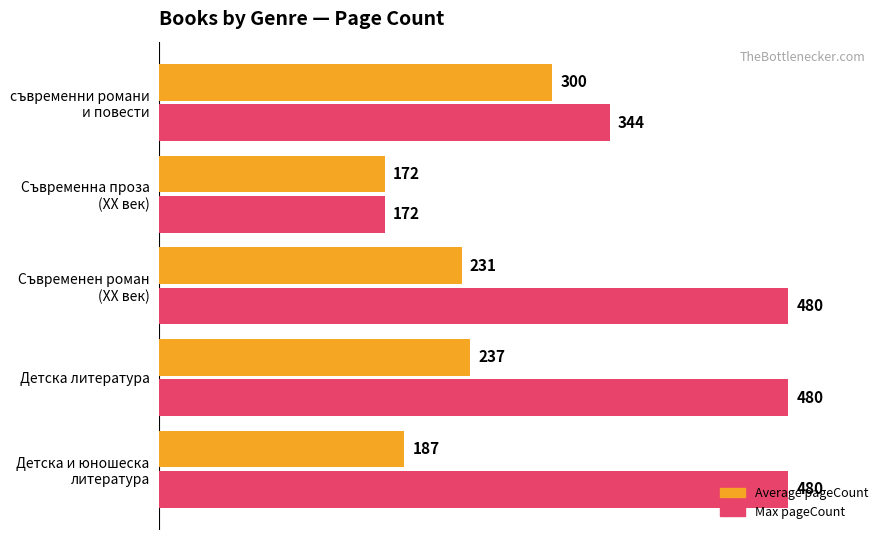

What is the minimum value shown in the chart?

172.0